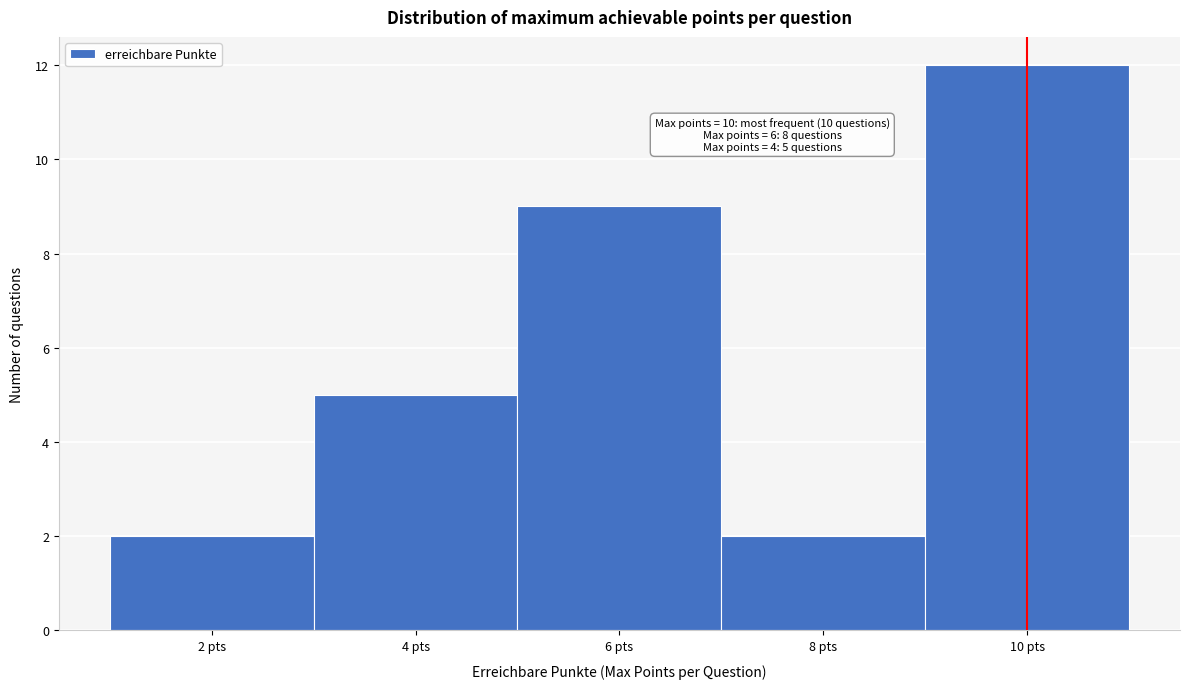

Over which range of the x-axis is the bar tallest?

9 to 11